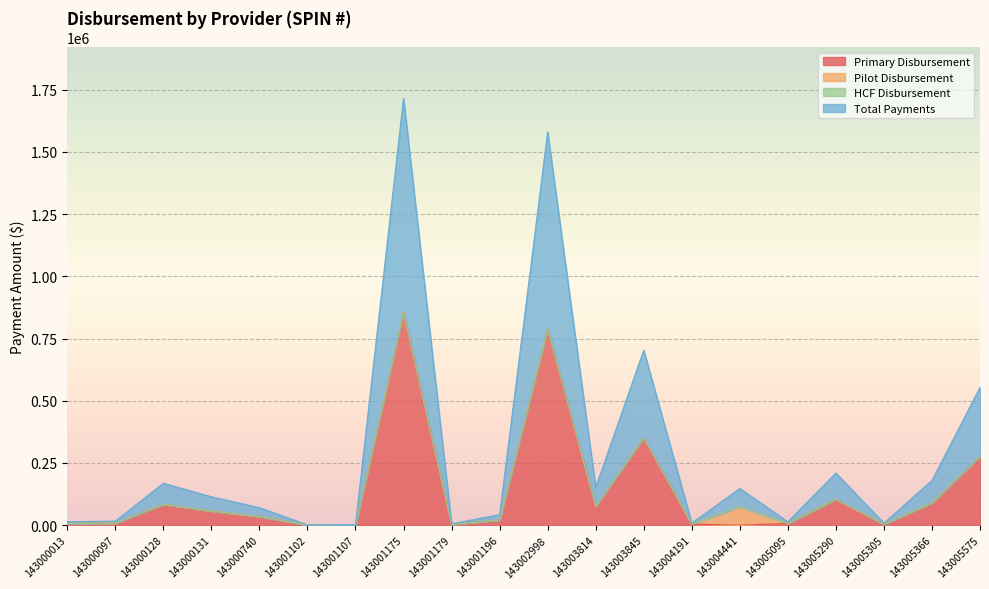

Where is the first local minimum for Primary Disbursement?

143001102